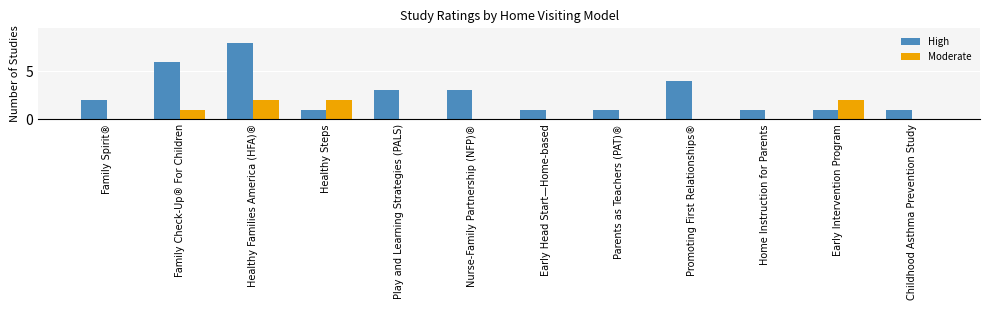

What is the sum of all Moderate values?

7